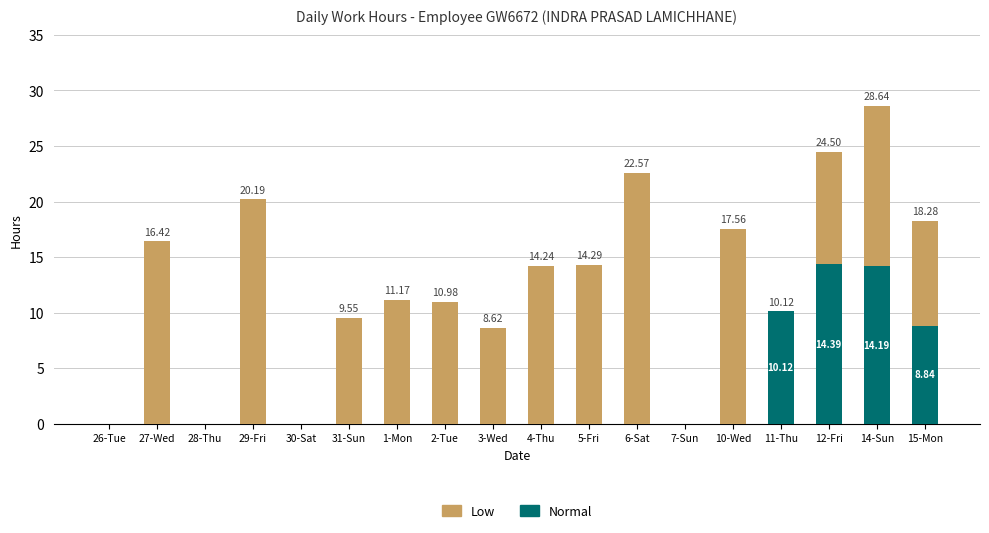

At which category is the sum across all series the highest?

14-Sun